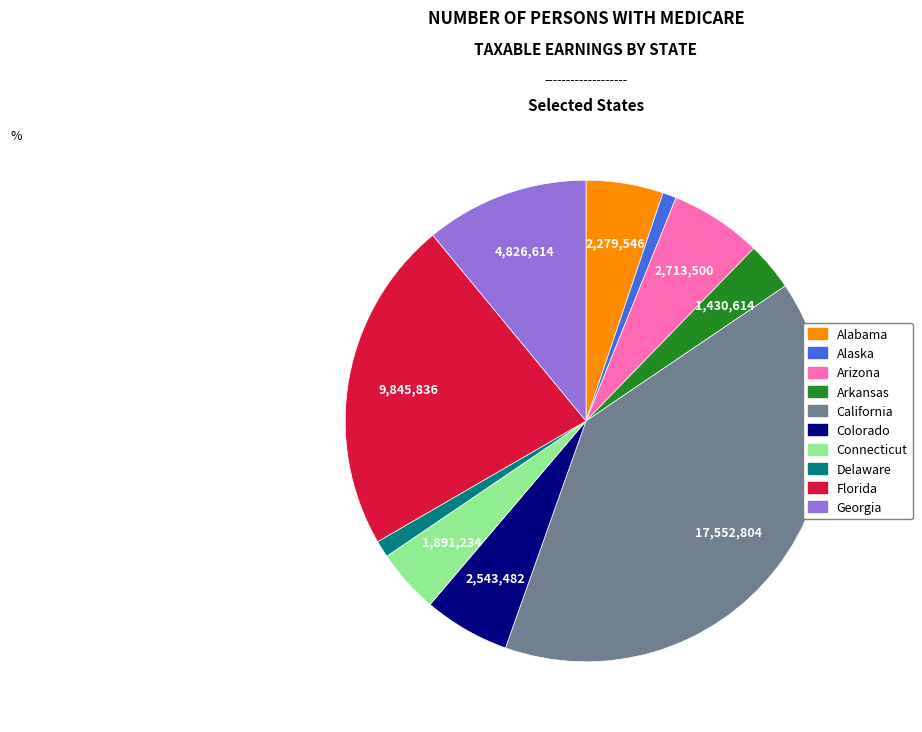

Between Alabama and California, which is larger?

California